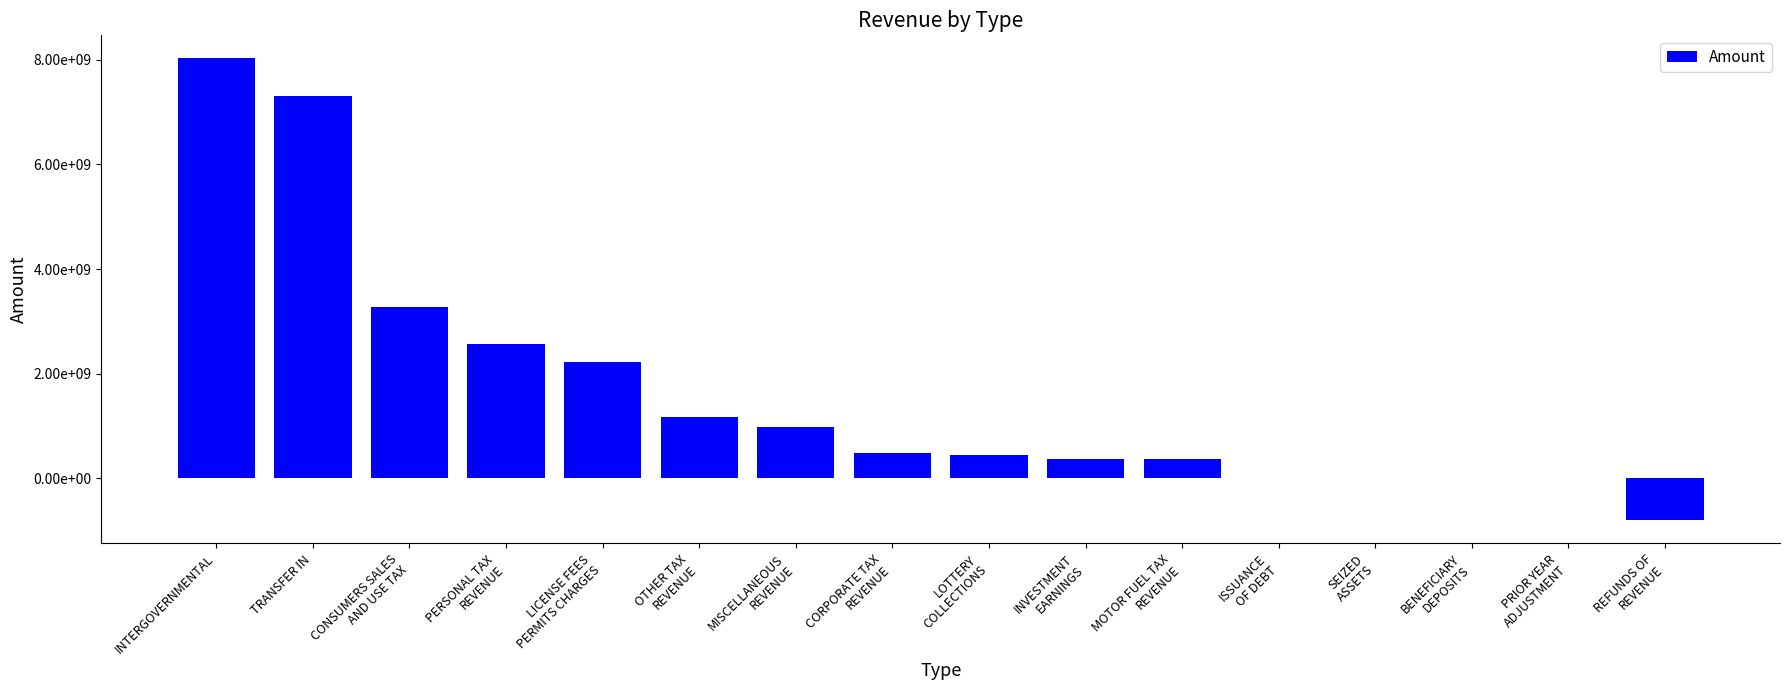

Rank the categories by value from highest to lowest.

INTERGOVERNMENTAL, TRANSFER IN, CONSUMERS SALES
AND USE TAX, PERSONAL TAX
REVENUE, LICENSE FEES
PERMITS CHARGES, OTHER TAX
REVENUE, MISCELLANEOUS
REVENUE, CORPORATE TAX
REVENUE, LOTTERY
COLLECTIONS, INVESTMENT
EARNINGS, MOTOR FUEL TAX
REVENUE, ISSUANCE
OF DEBT, SEIZED
ASSETS, BENEFICIARY
DEPOSITS, PRIOR YEAR
ADJUSTMENT, REFUNDS OF
REVENUE